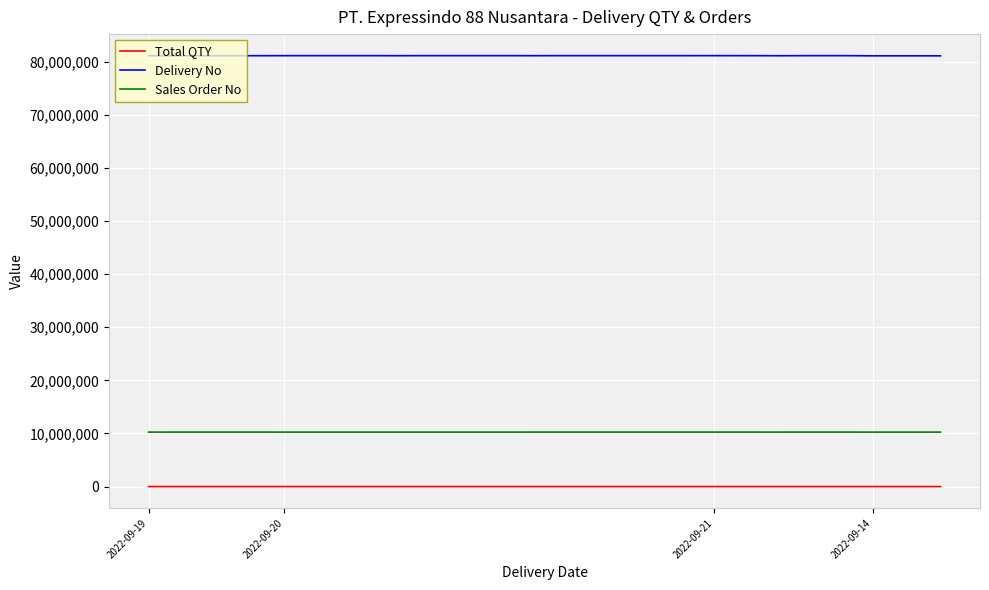

True or false: Delivery No and Total QTY cross at least once.

False